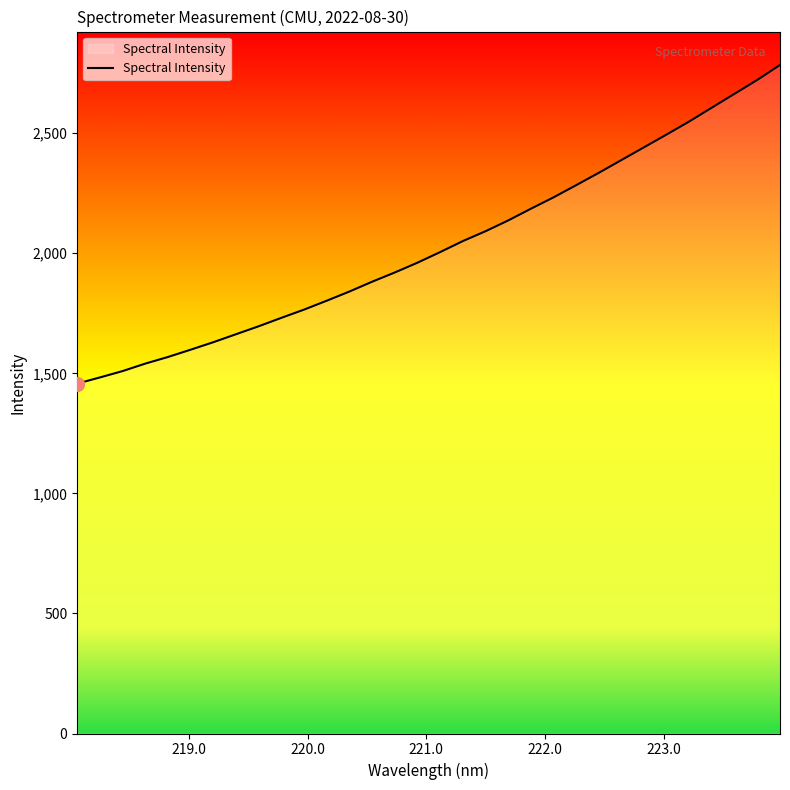

What is the minimum value shown in the chart?

1457.2